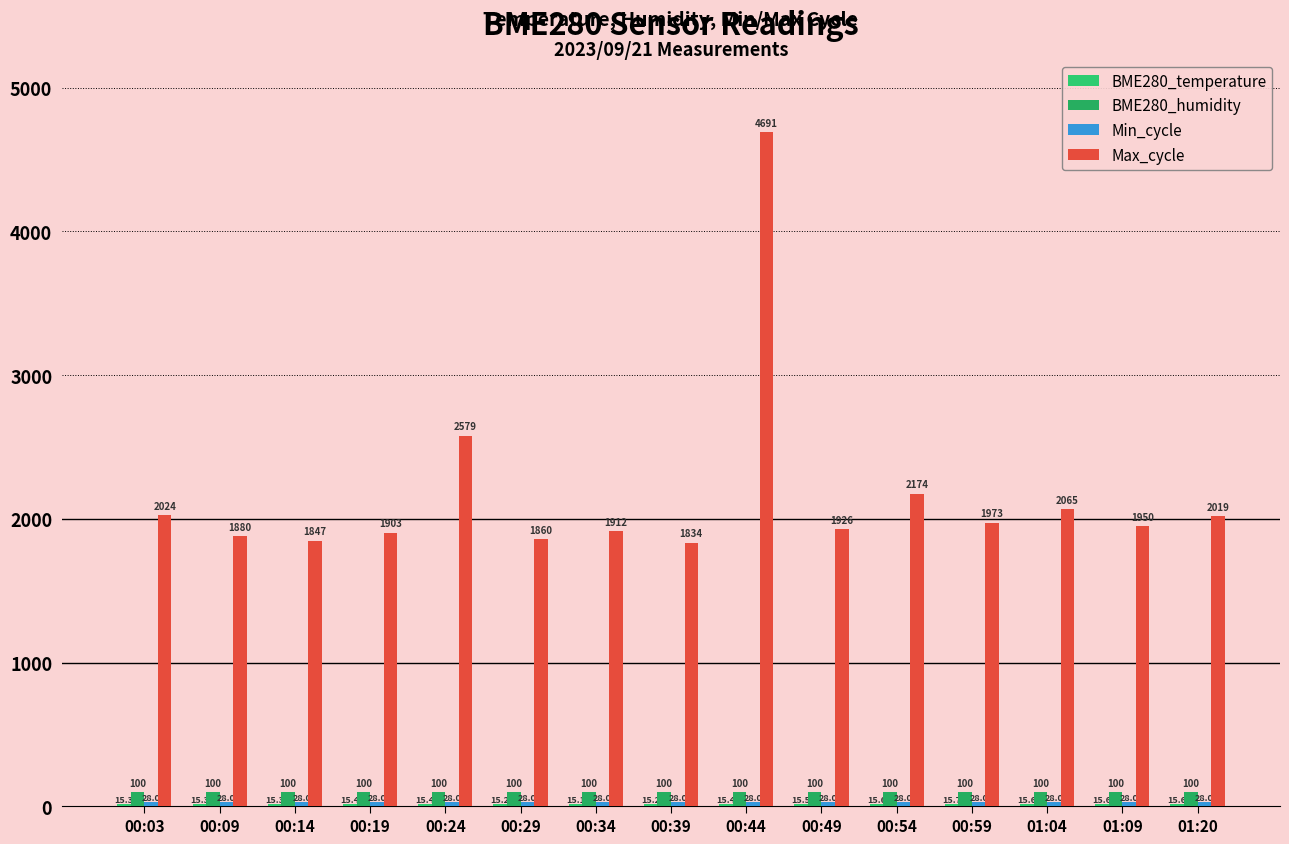

Does the chart contain stacked bars?

No